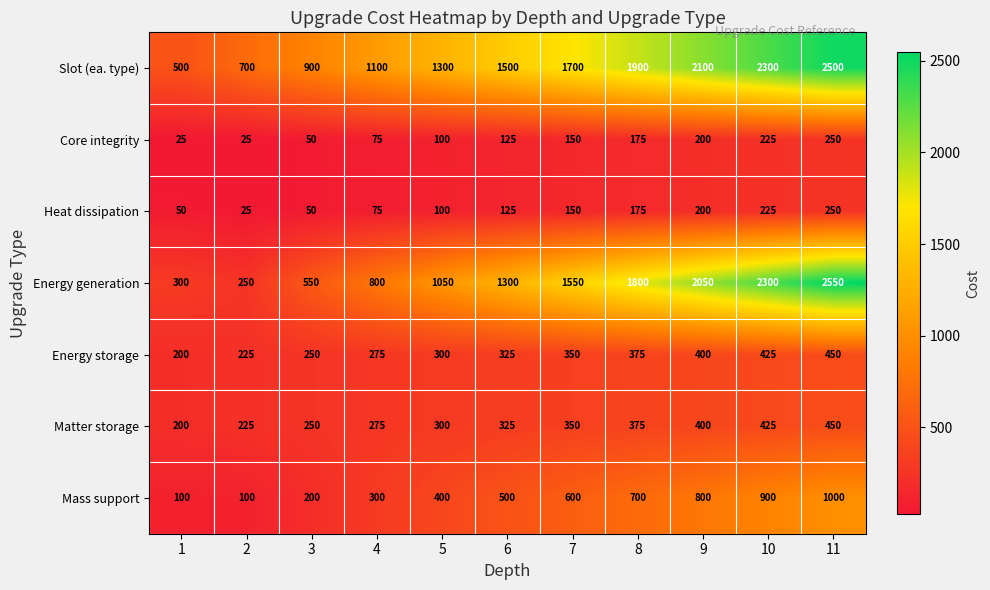

What value does the Mass support series have at 3?

200